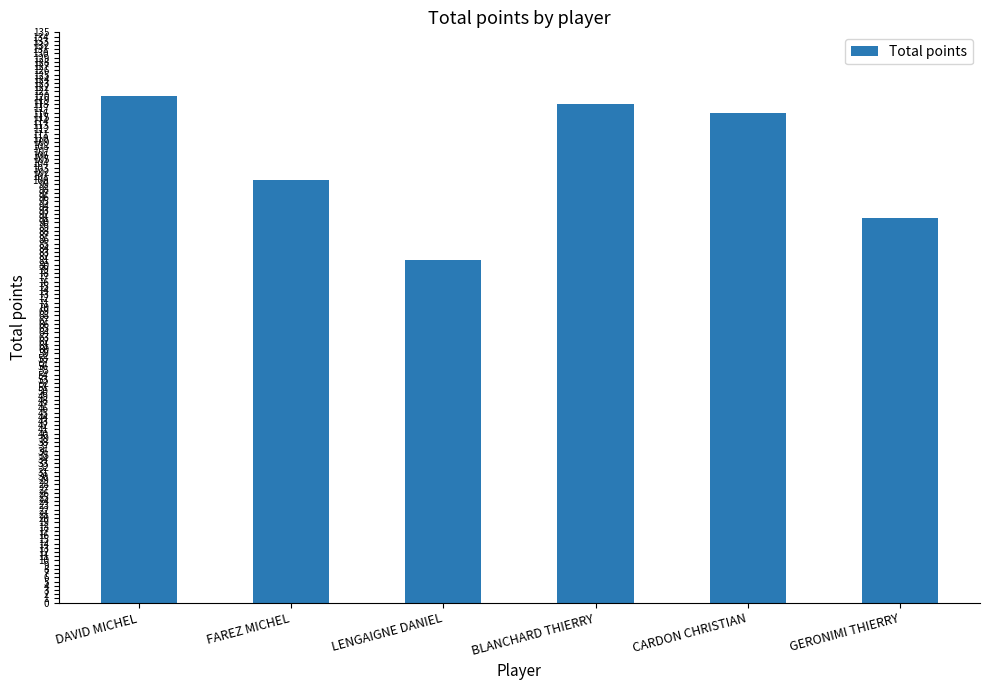

What is the difference between the values at CARDON CHRISTIAN and GERONIMI THIERRY?

25